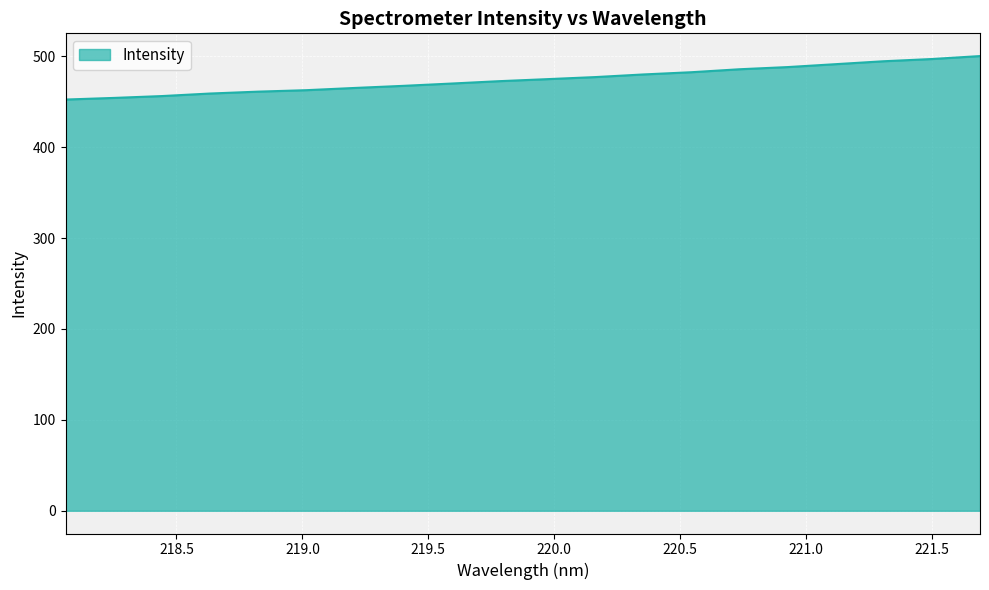

What is the minimum value shown in the chart?

452.3